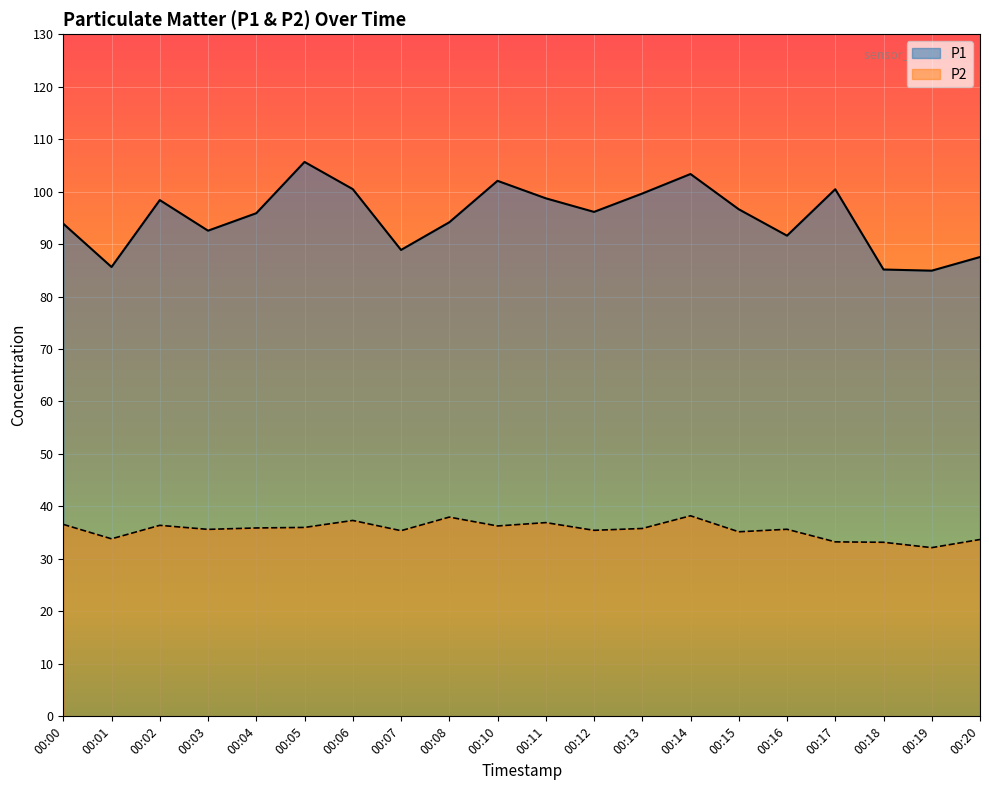

True or false: P1 and P2 intersect in this chart.

False